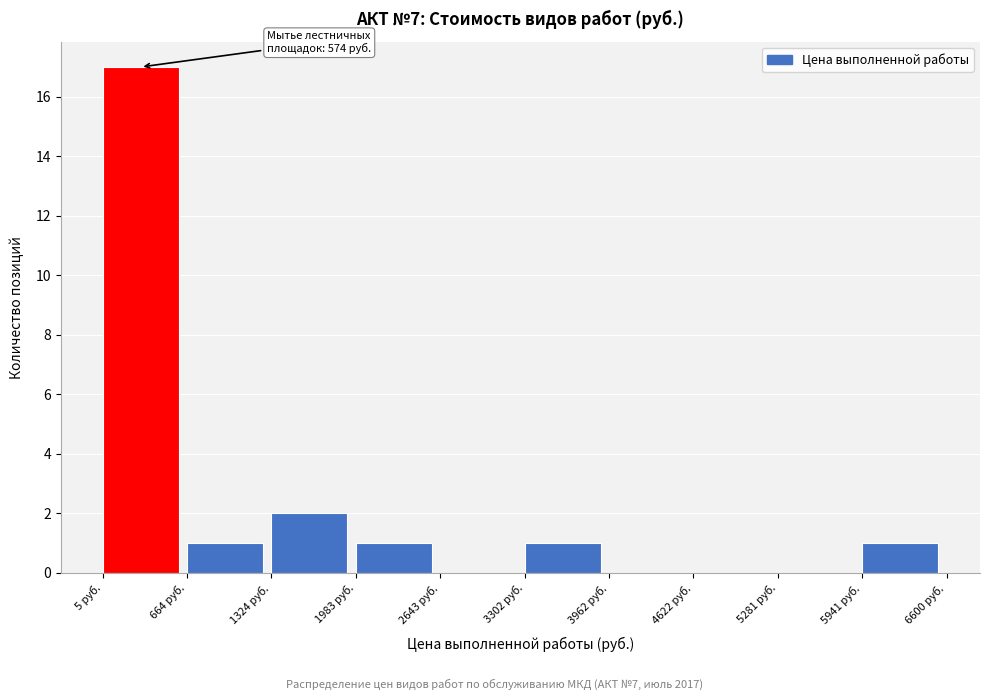

Which range on the x-axis has the tallest bar?

0 to 700